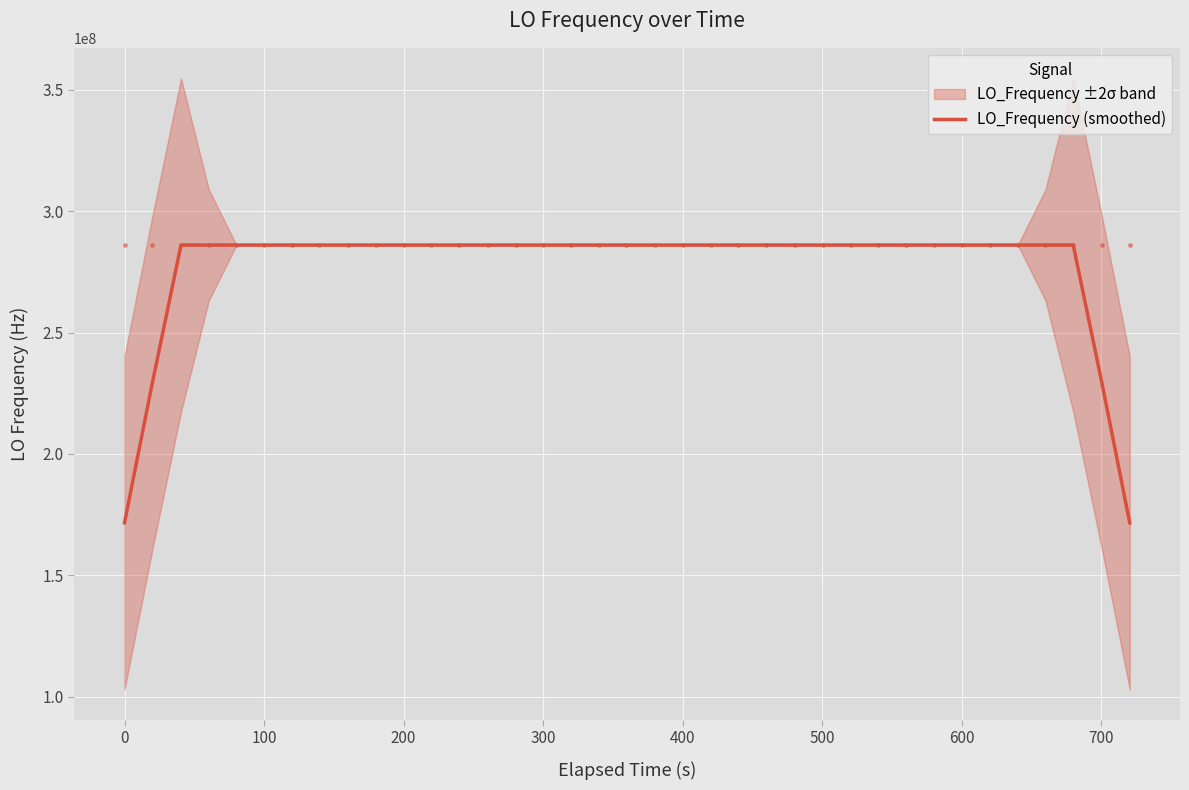

What is the lowest value of the LO_Frequency (smoothed) series?

171628198.8